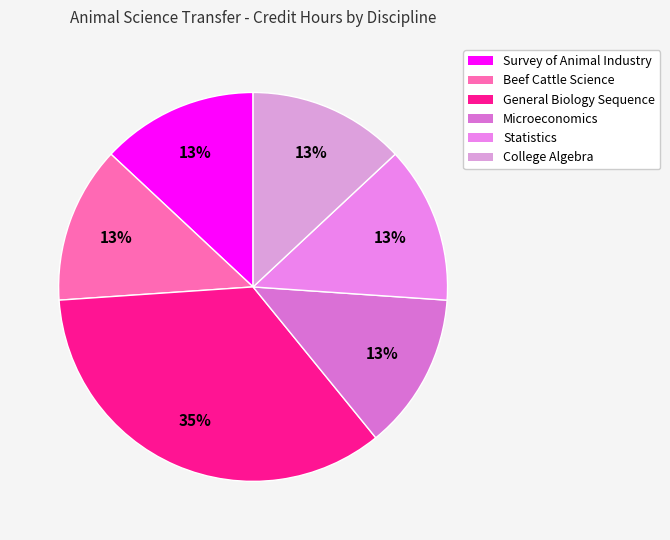

Count the number of slices in the pie.

6